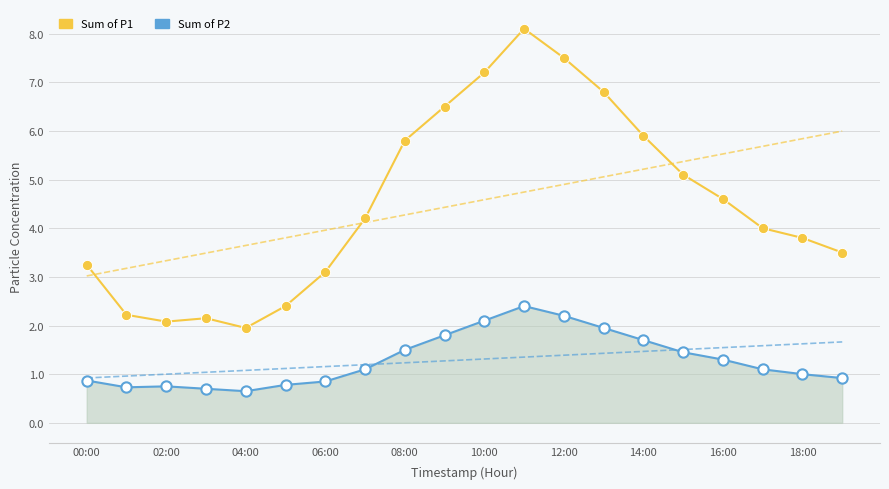

Which series contains the highest Y value?

Sum of P1